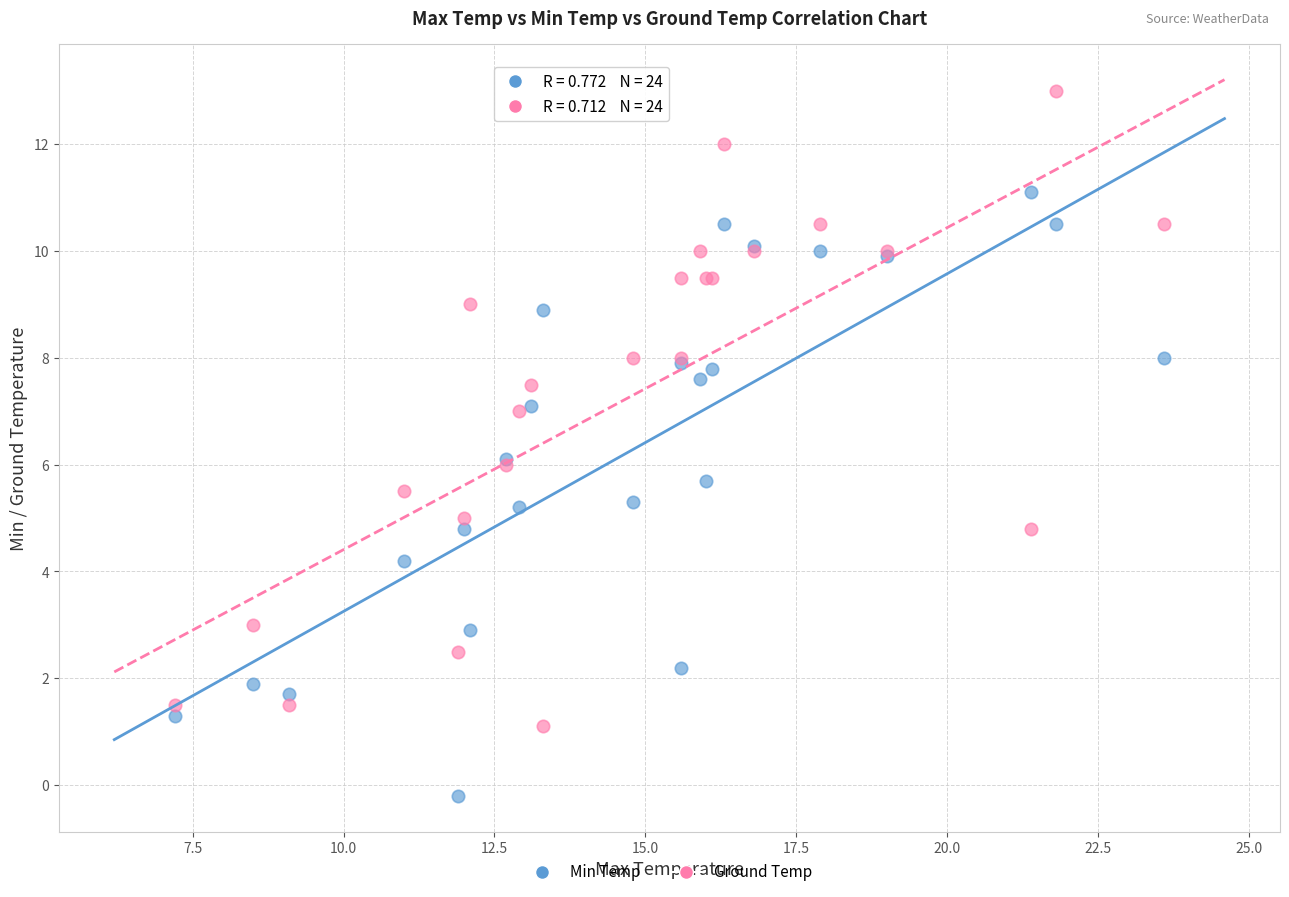

Which series contains the lowest Y value?

Min Temp